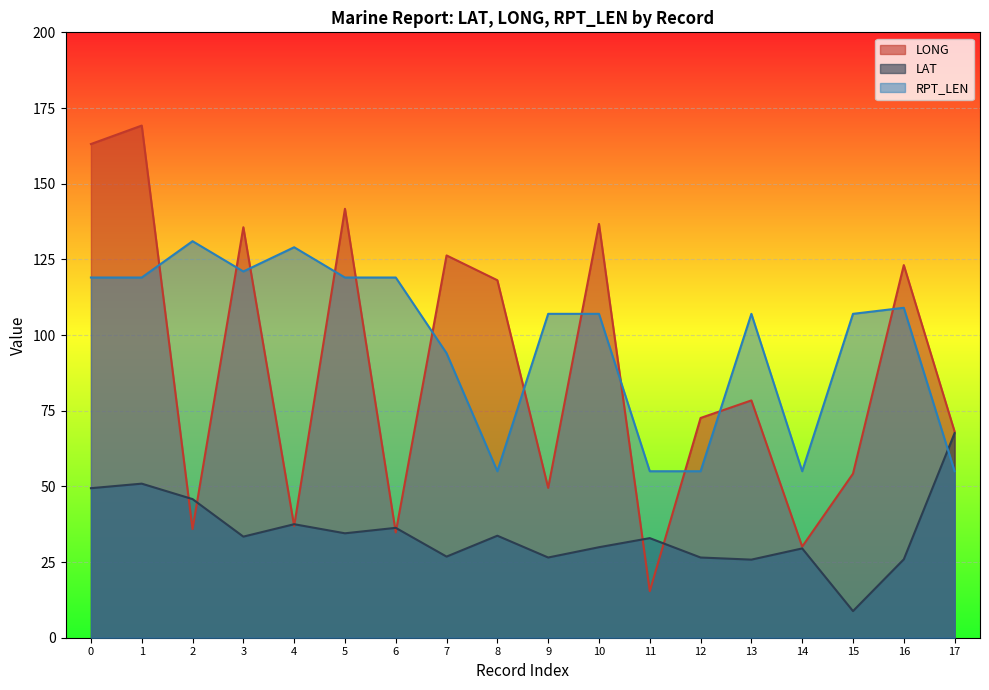

Is it true that LONG equals 116.2 at 17?

False